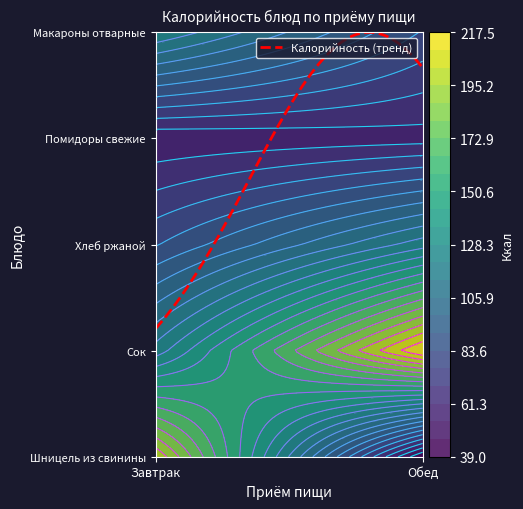

Rank the series by their maximum value, from lowest to highest.

Завтрак, Обед